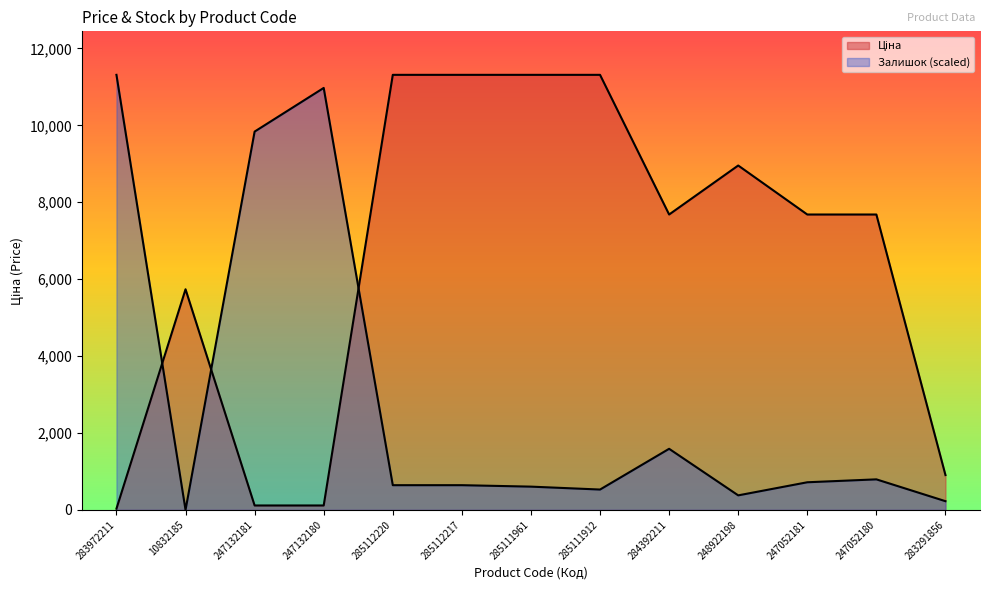

At which label does Ціна first exceed 7680?

285112220